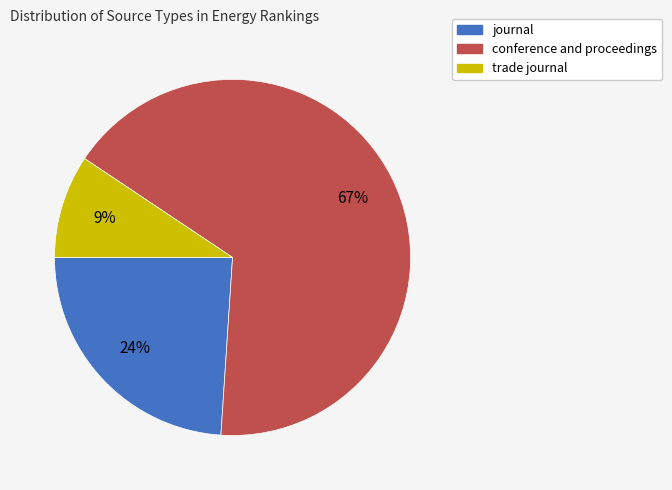

To the nearest percent, what is the average slice percentage?

33%